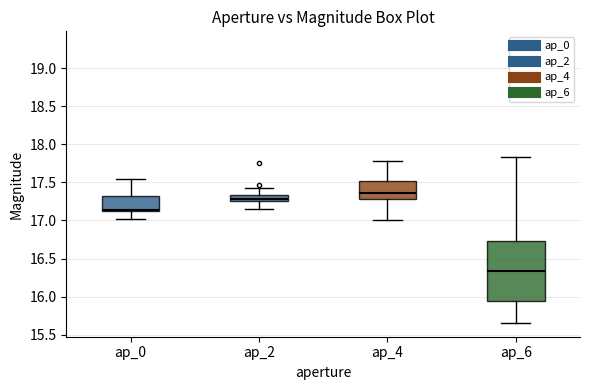

Reading left to right, read every box against the y-axis: the position of its median line, the range the box covers, and the ends of its whiskers. The values are not printed on the chart, so give them approximately, as read against the axis.

ap_0: median 17.15, box 17.10 to 17.30, whiskers 17.00 to 17.55
ap_2: median 17.30, box 17.25 to 17.35, whiskers 17.15 to 17.45
ap_4: median 17.35, box 17.30 to 17.50, whiskers 17.00 to 17.80
ap_6: median 16.35, box 15.95 to 16.70, whiskers 15.65 to 17.85